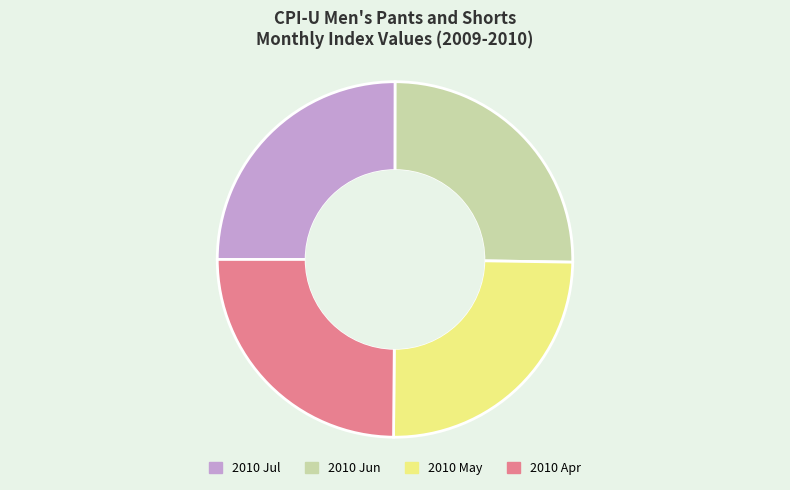

How many slices are in this pie chart?

4